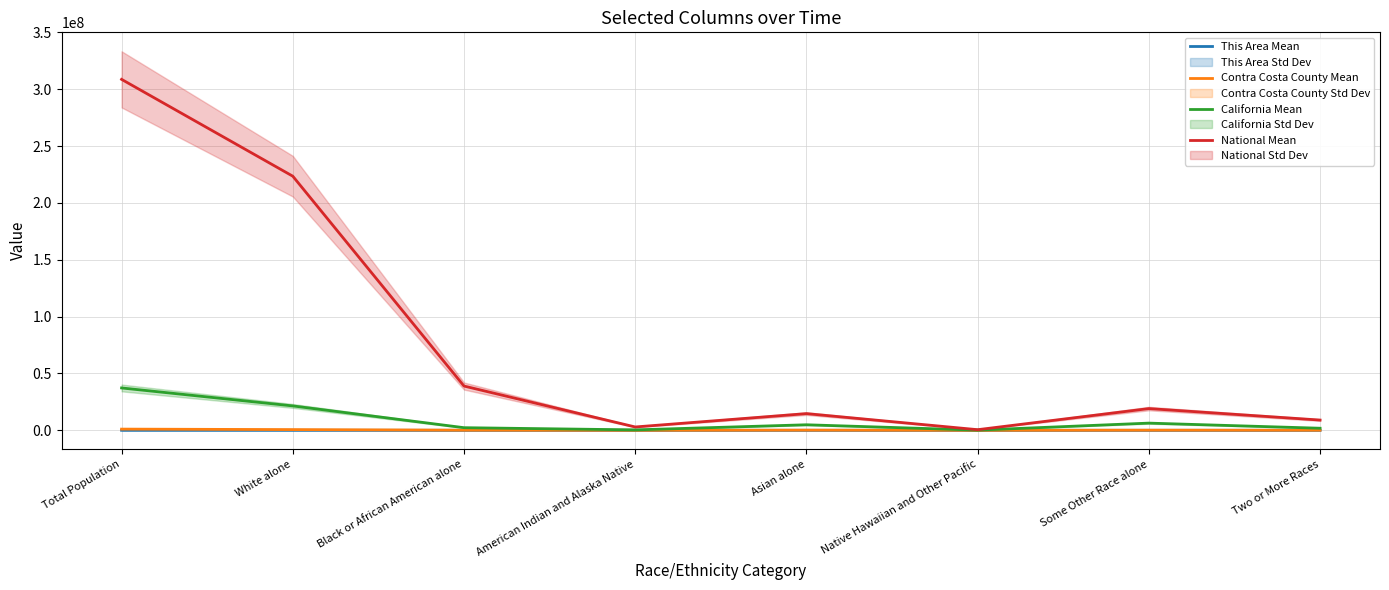

What is the lowest value of the This Area Mean series?

45